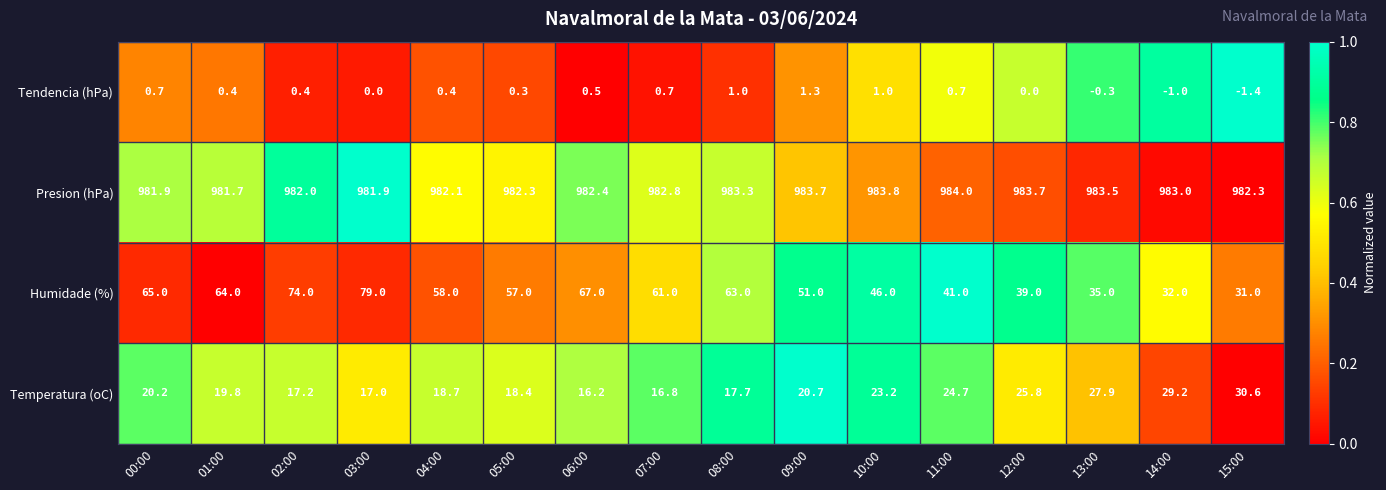

Which series has the widest spread of values?

Humidade (%)